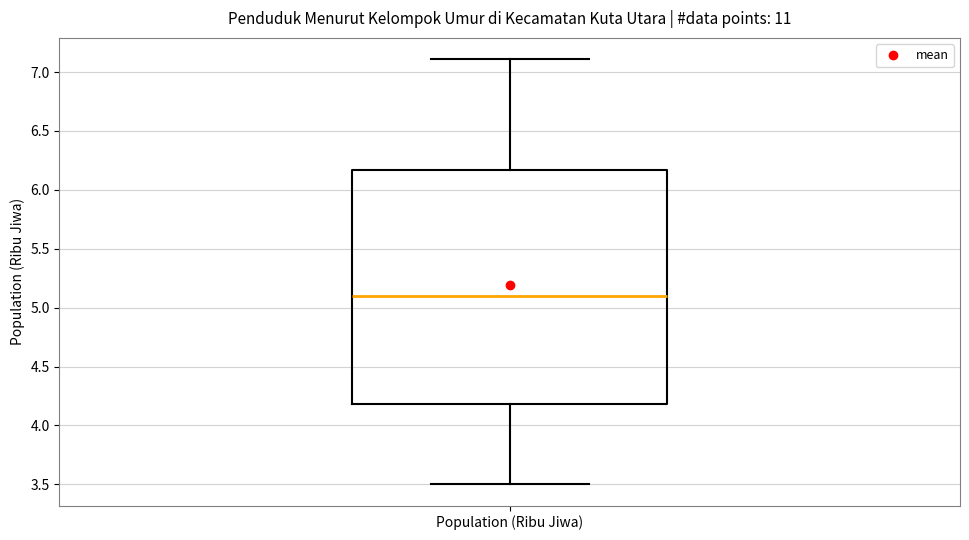

Transcribe this box plot: give where the median line is, the range the box spans, and where the two whiskers end, as read against the y-axis. The values are not printed on the chart, so give them approximately, as read against the axis.

median 5.10, box 4.20 to 6.15, whiskers 3.50 to 7.10